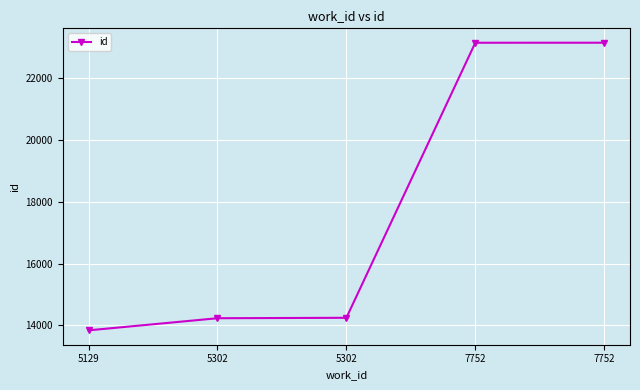

Is it true that the value at 7752 is 10406?

False